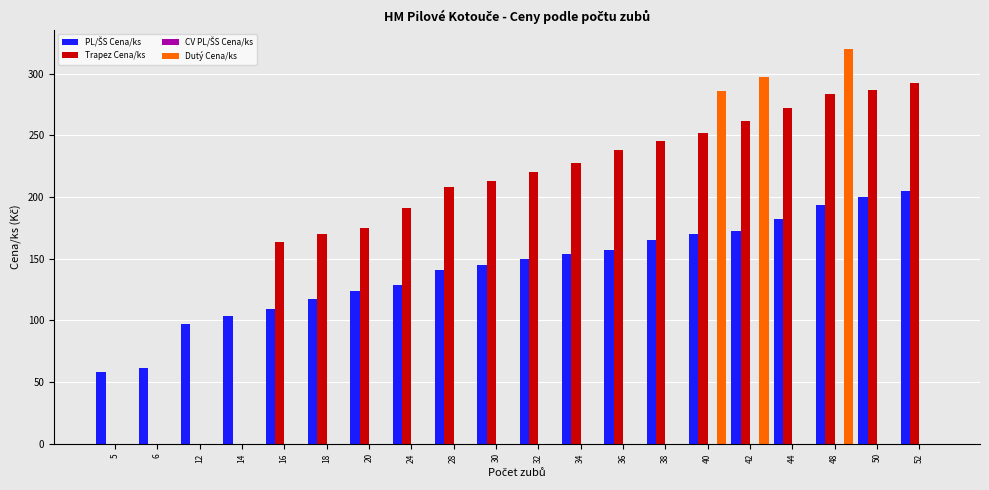

Between 34 and 52, which series saw the biggest shift?

Trapez Cena/ks